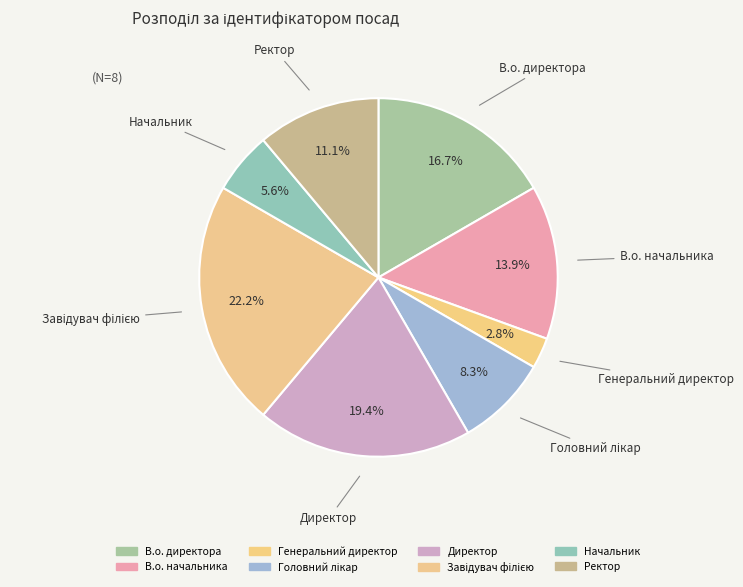

How many segments does this pie chart have?

8